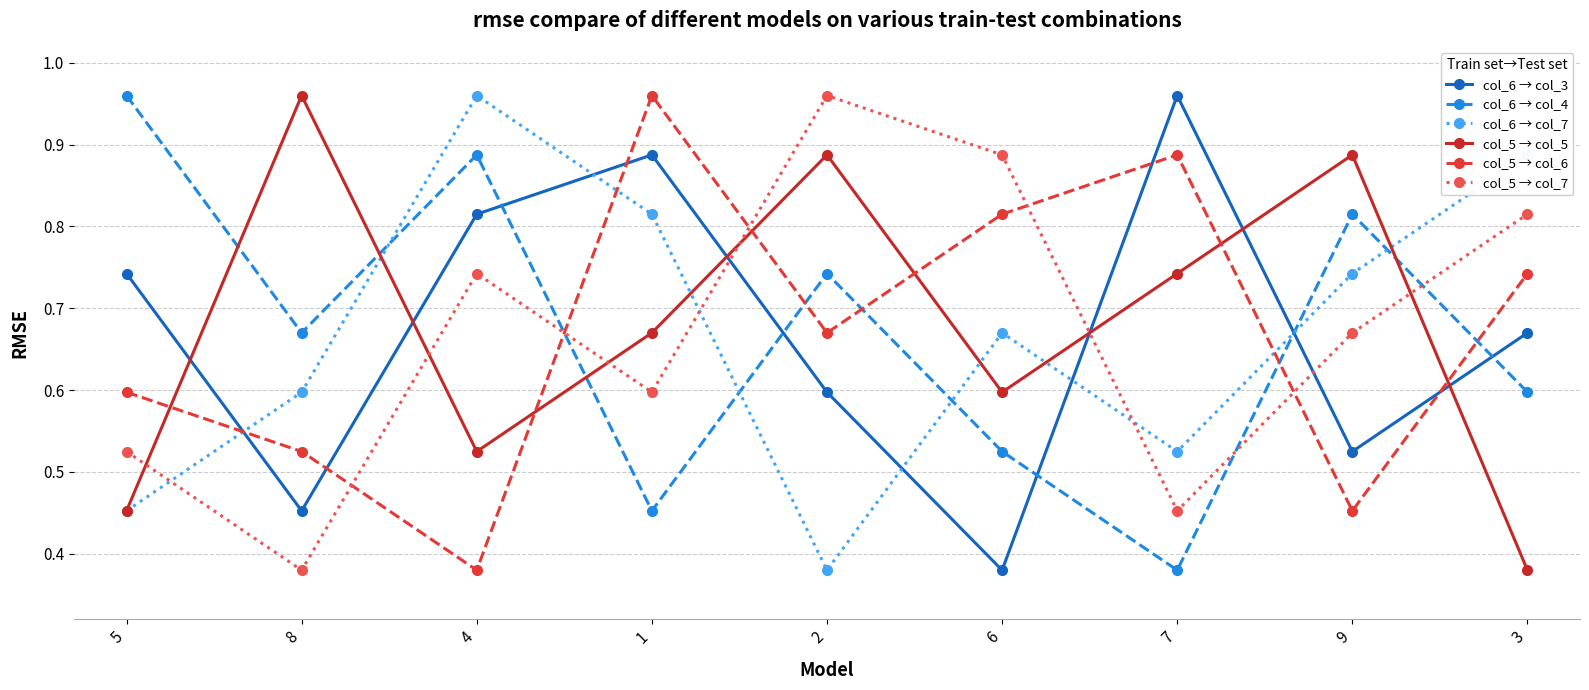

What is the label of the 4th point from the right?

6